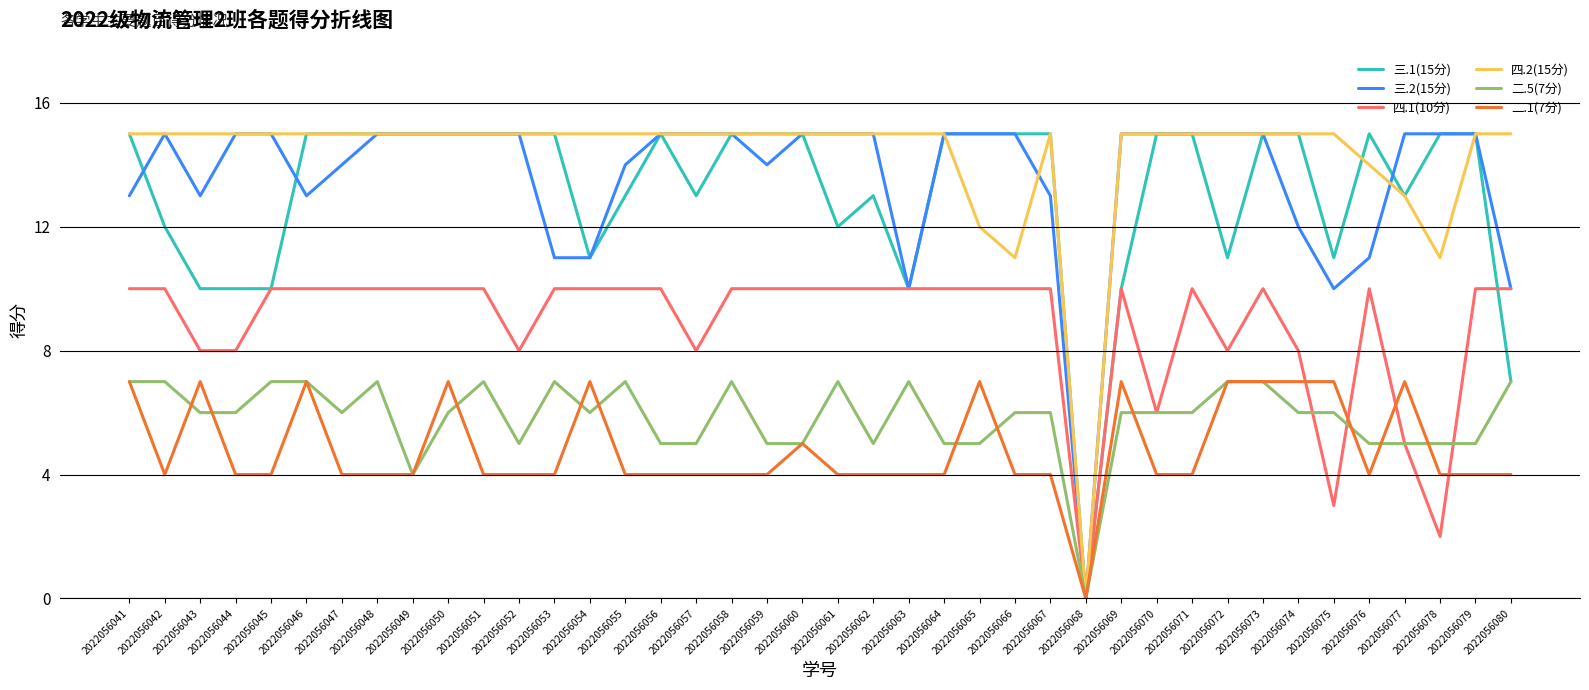

Between 2022056061 and 2022056063, which series saw the biggest shift?

三.2(15分)